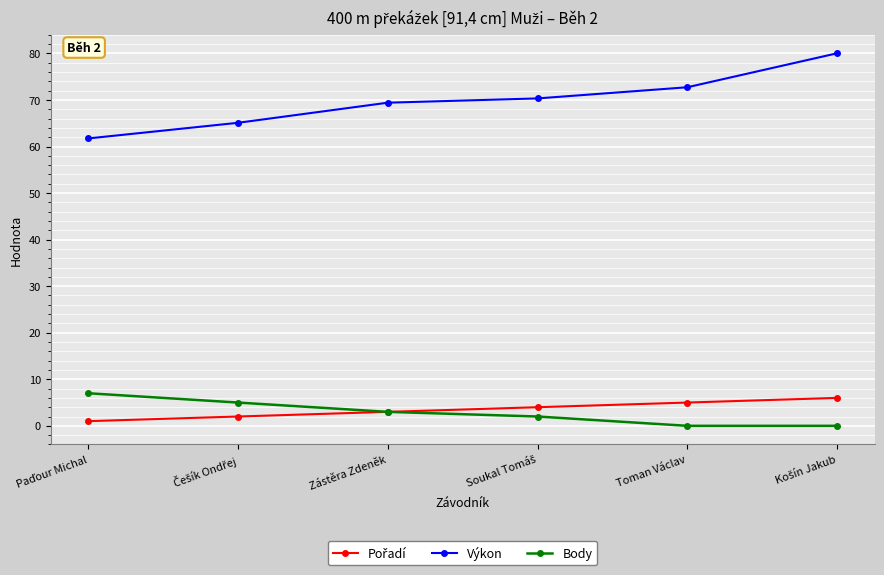

What is the minimum value for Výkon?

61.7